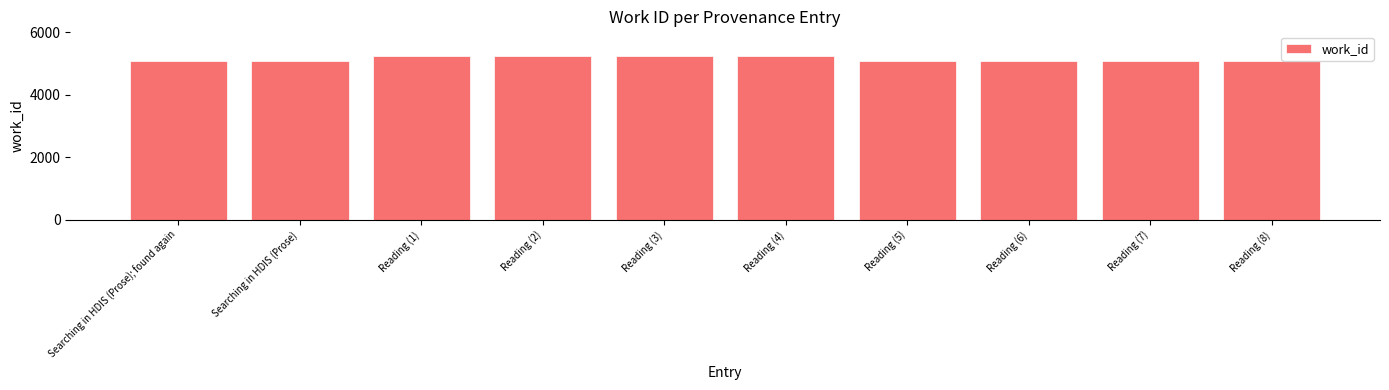

Approximately how many times larger is the value at Reading (8) compared to Reading (6)?

1.0